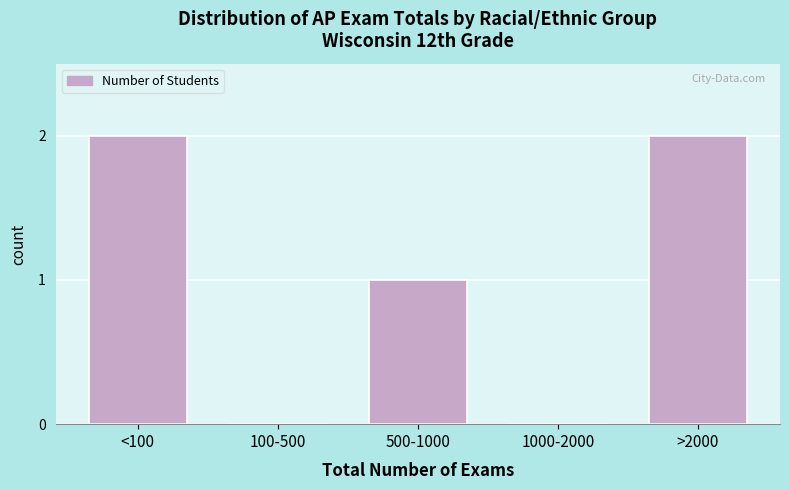

Reading left to right, transcribe all the data shown in this chart.

<100=2	100-500=0	500-1000=1	1000-2000=0	>2000=2